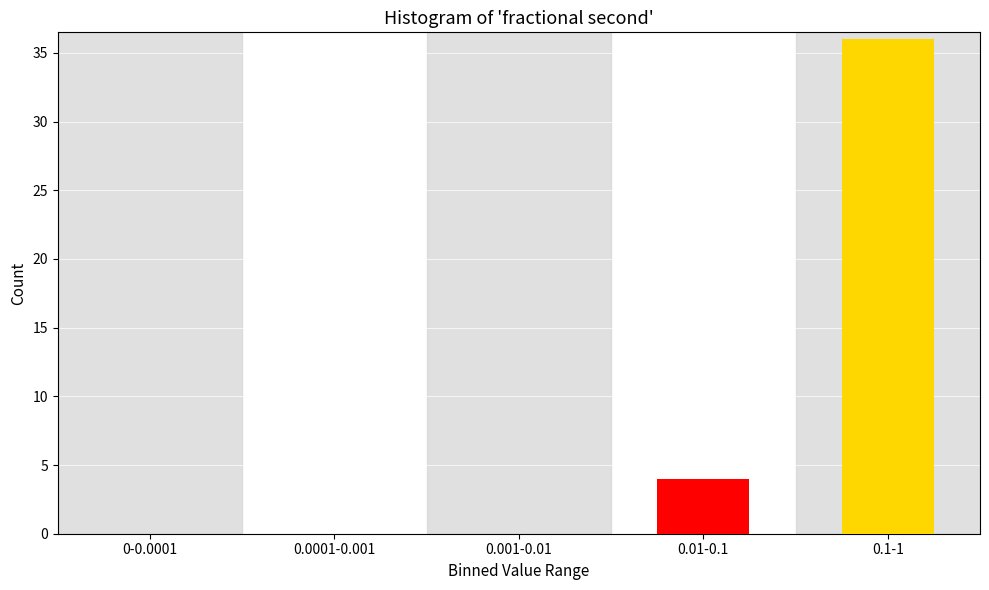

Reading left to right, extract all data points from this chart.

0-0.0001=0	0.0001-0.001=0	0.001-0.01=0	0.01-0.1=4	0.1-1=36